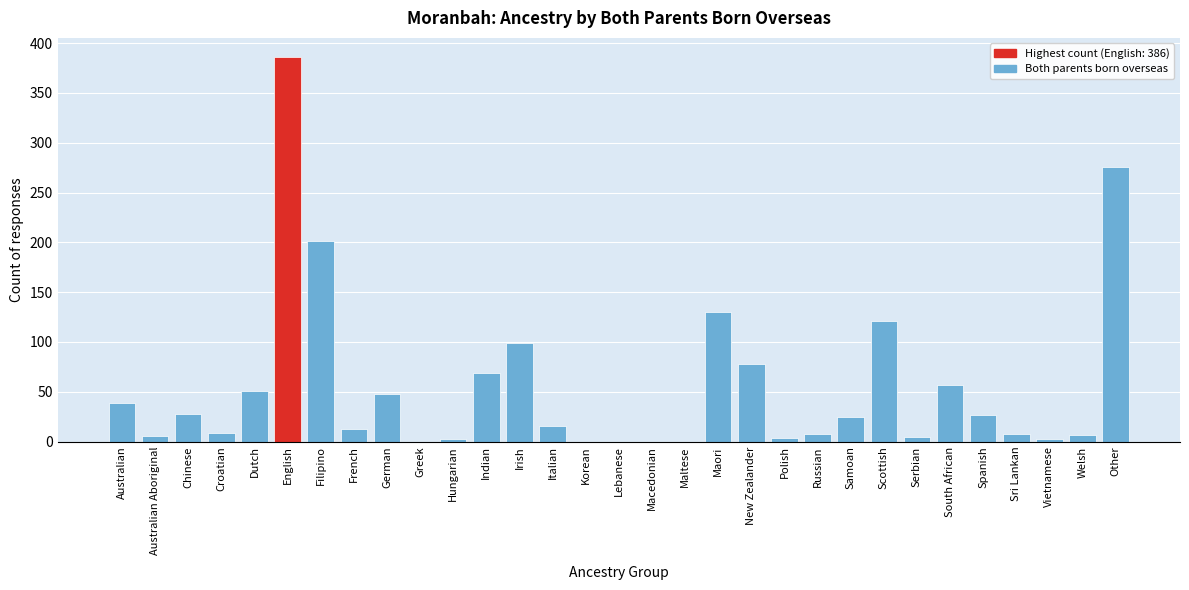

What is the sum of the values at Filipino and South African?

258